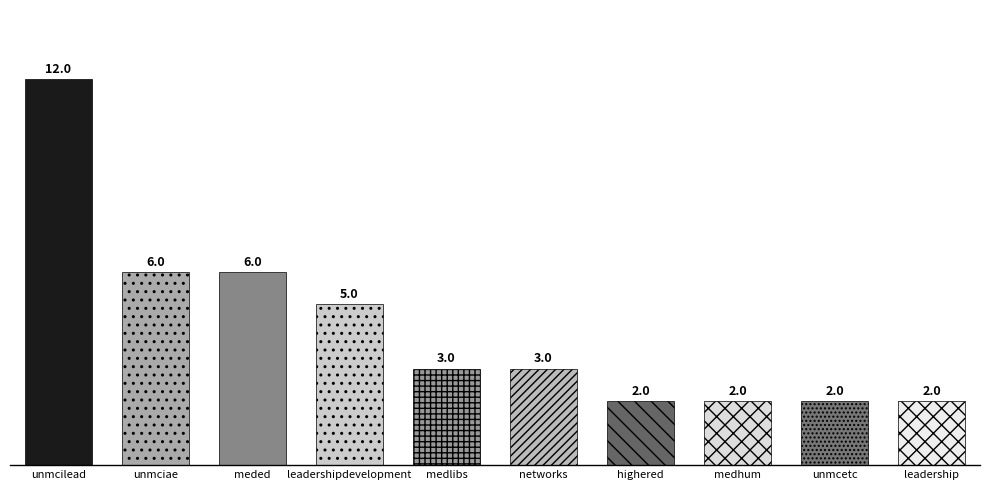

What position from the left is unmcetc?

9